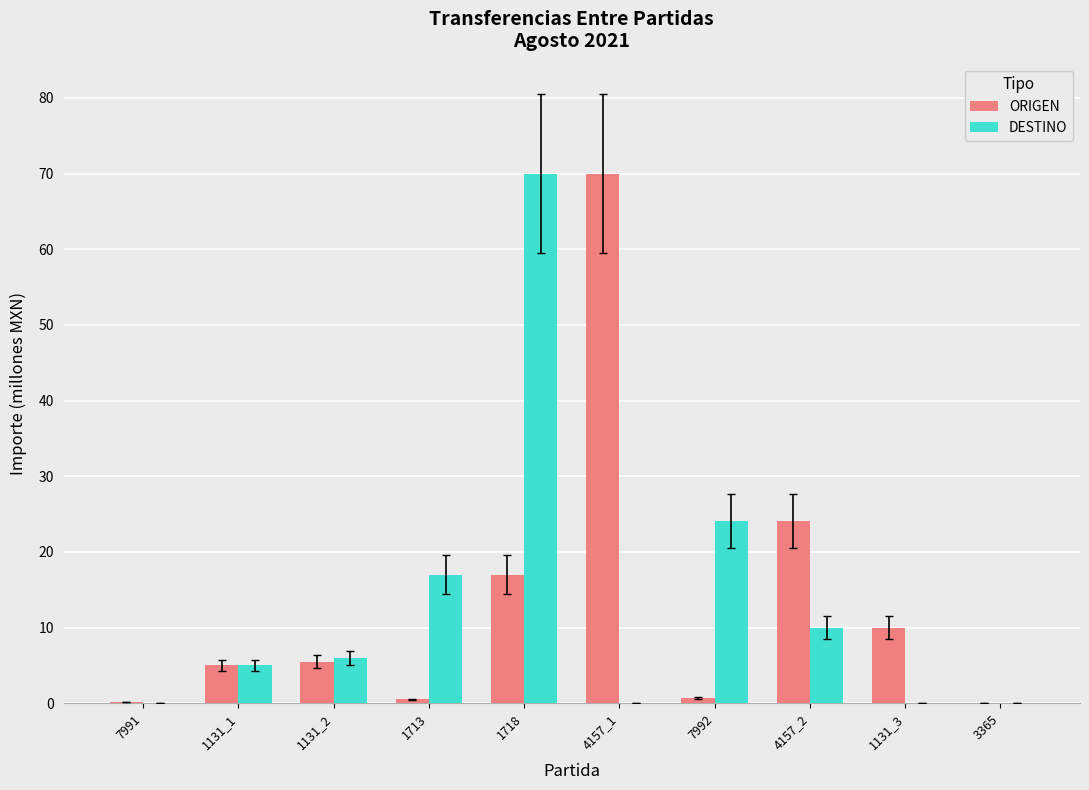

Which category has the highest value in the ORIGEN series?

4157_1